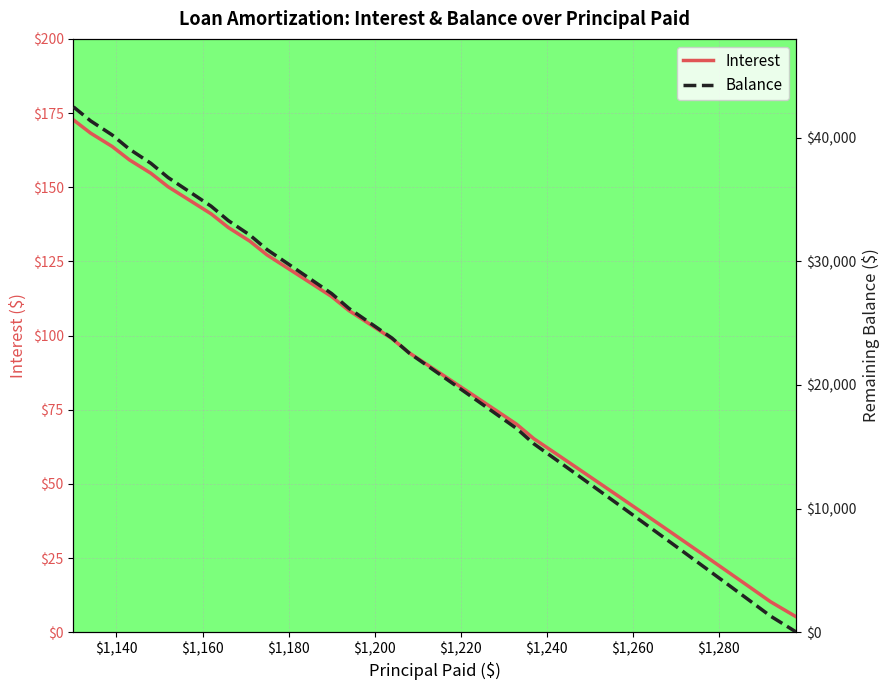

What is the highest value of the Interest series?

172.7